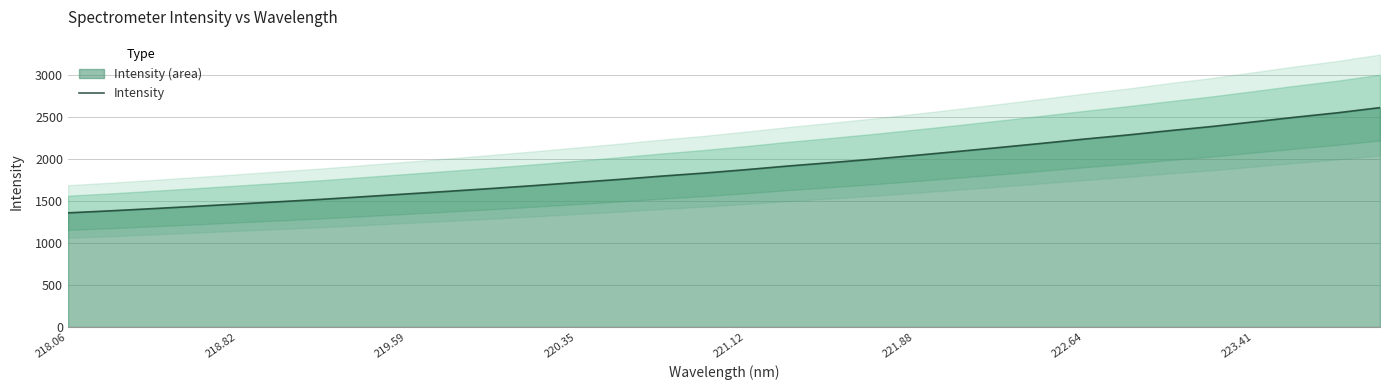

Is it true that Intensity equals 1875.2 at 221.12?

True